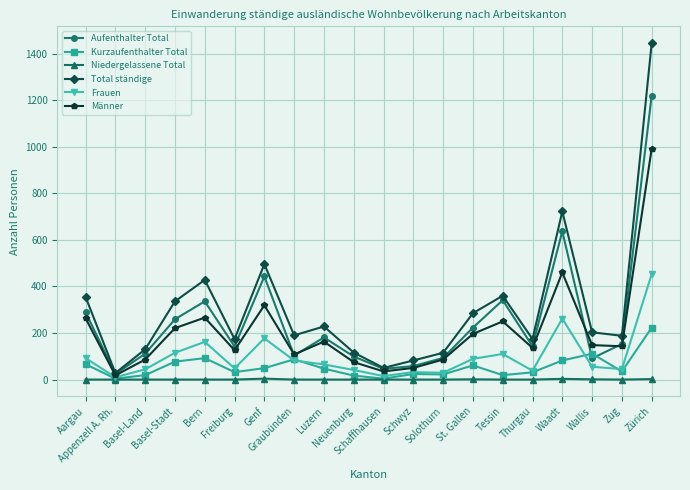

Is this an area chart (filled region under the line)?

No